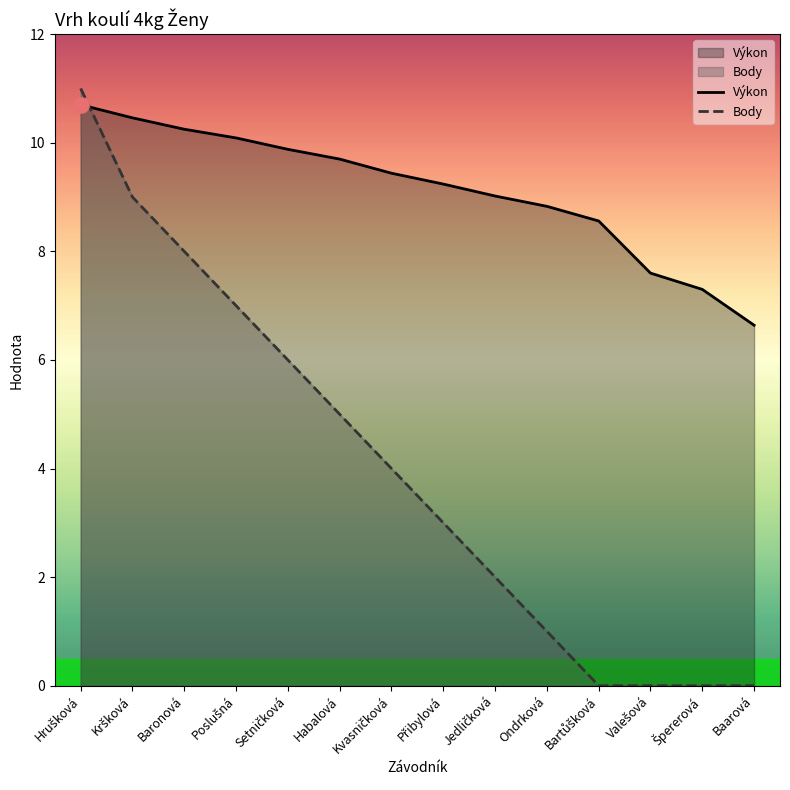

Which series has the largest Y range (max minus min)?

Body